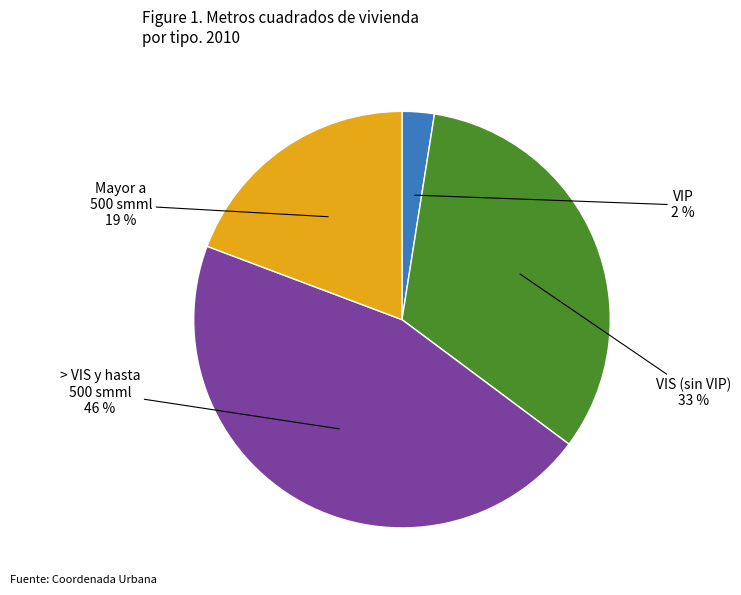

The Mayor a 500 smml slice represents 30% of the pie. True or false?

False